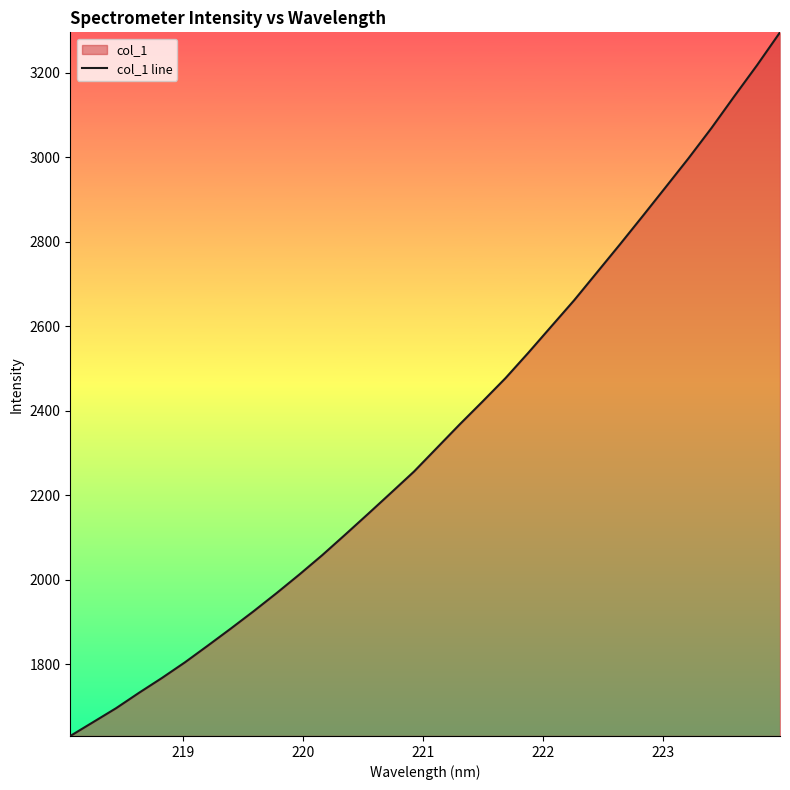

What is the maximum value shown in the chart?

3295.0